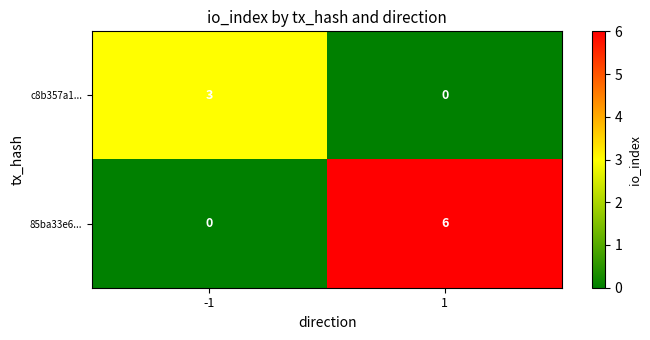

What is the approximate value of c8b357a1... at -1?

3